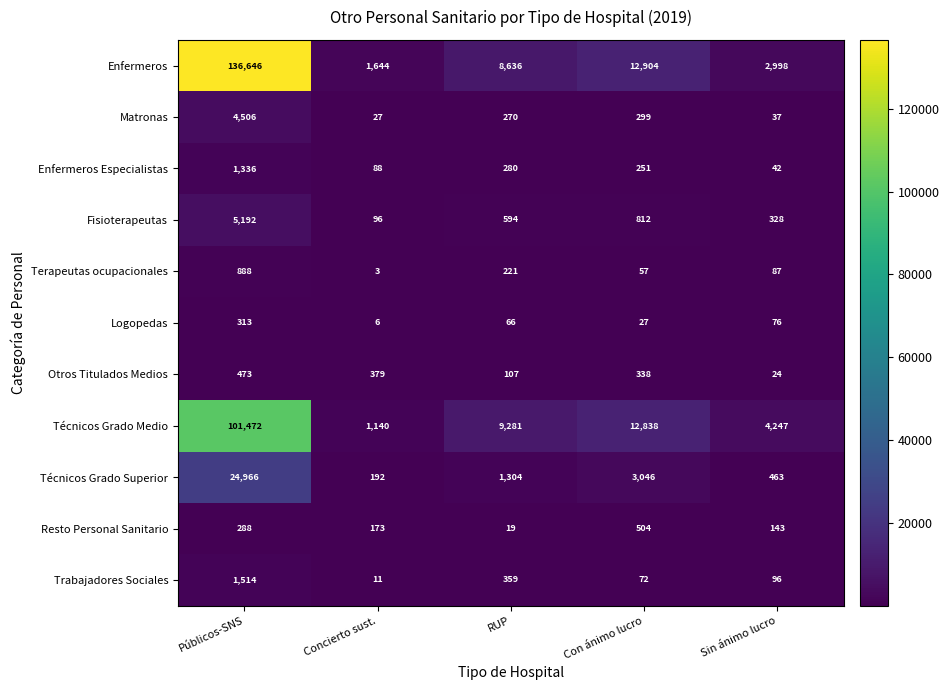

Which label corresponds to the smallest value in the chart?

Concierto sust.